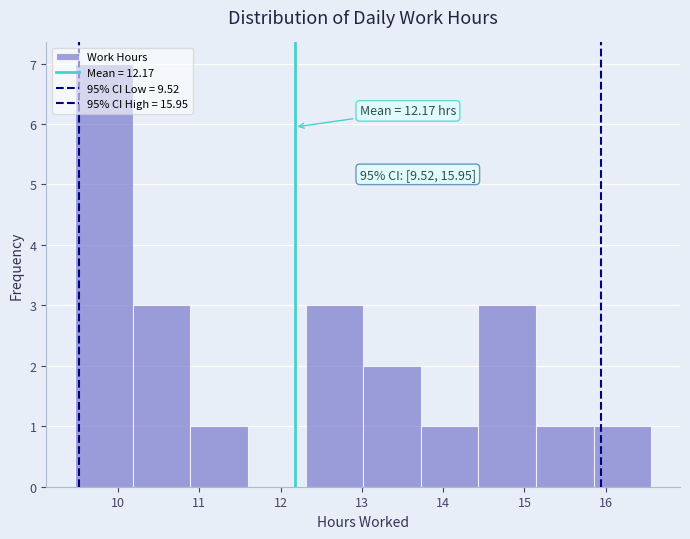

Over which range of the x-axis is the bar tallest?

9.5 to 10.2